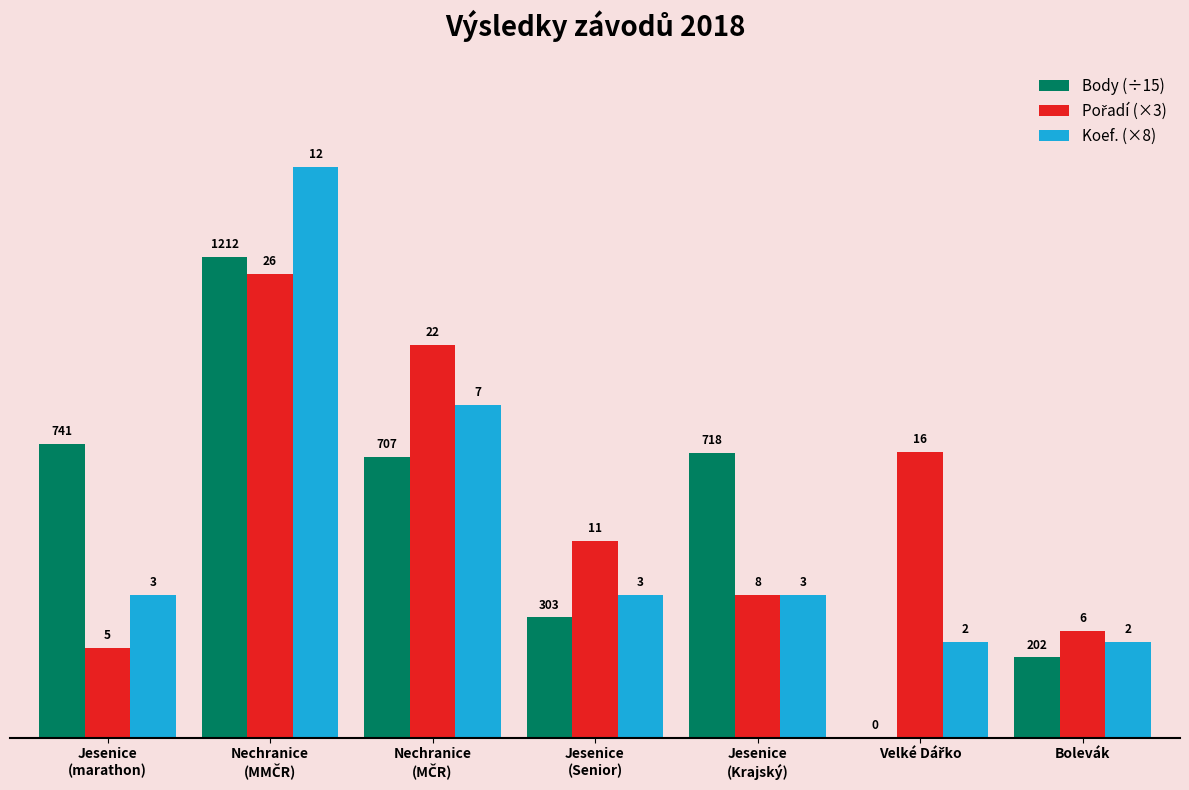

The value of Koef. (×8) at Nechranice
(MČR) is 36.3. True or false?

False